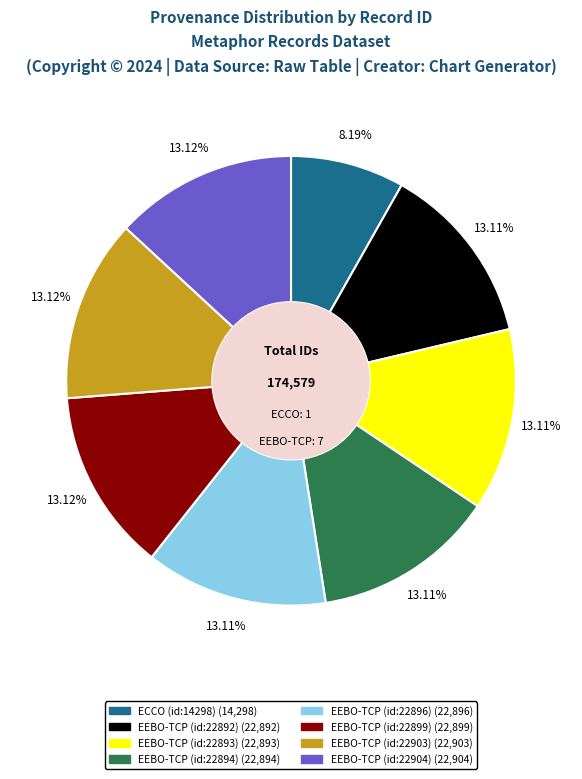

Is it true that EEBO-TCP (id:22896) is 4% of the pie?

False